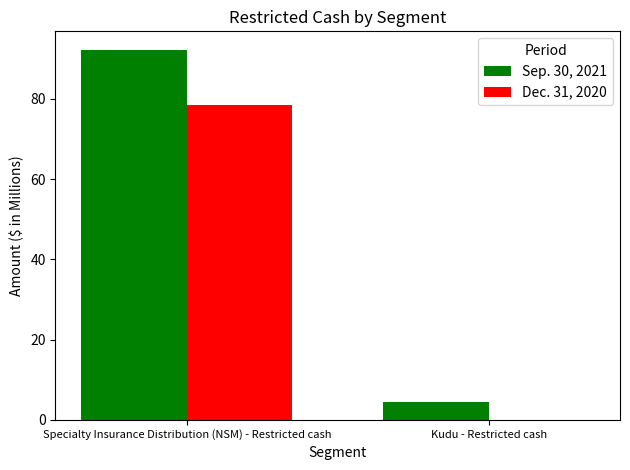

What value does the Sep. 30, 2021 series have at Specialty Insurance Distribution (NSM) - Restricted cash?

92.2